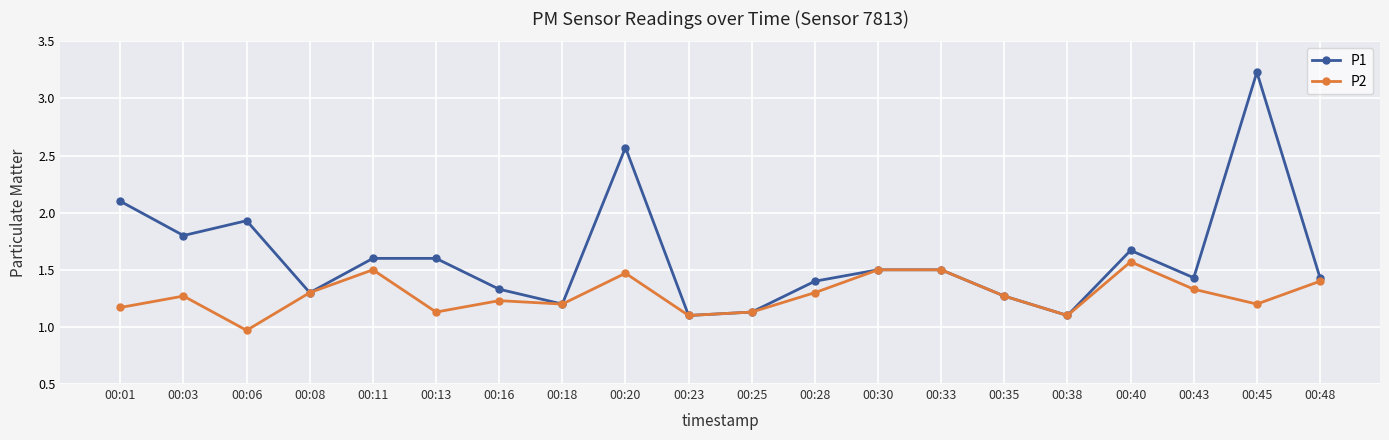

What is the value of the P1 point at the 1st from the left?

2.1